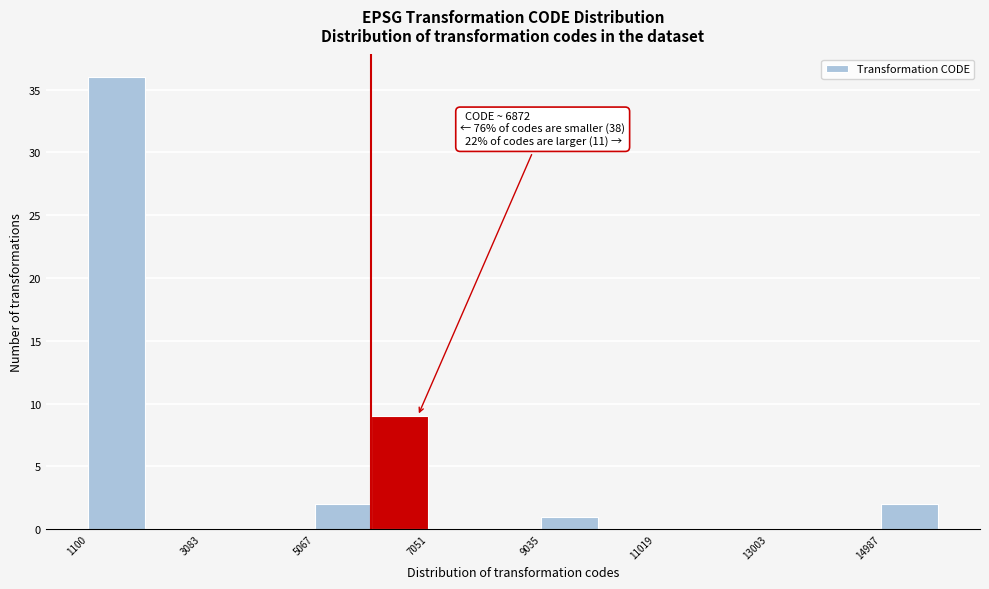

Over which range of the x-axis is the bar tallest?

1200 to 2000